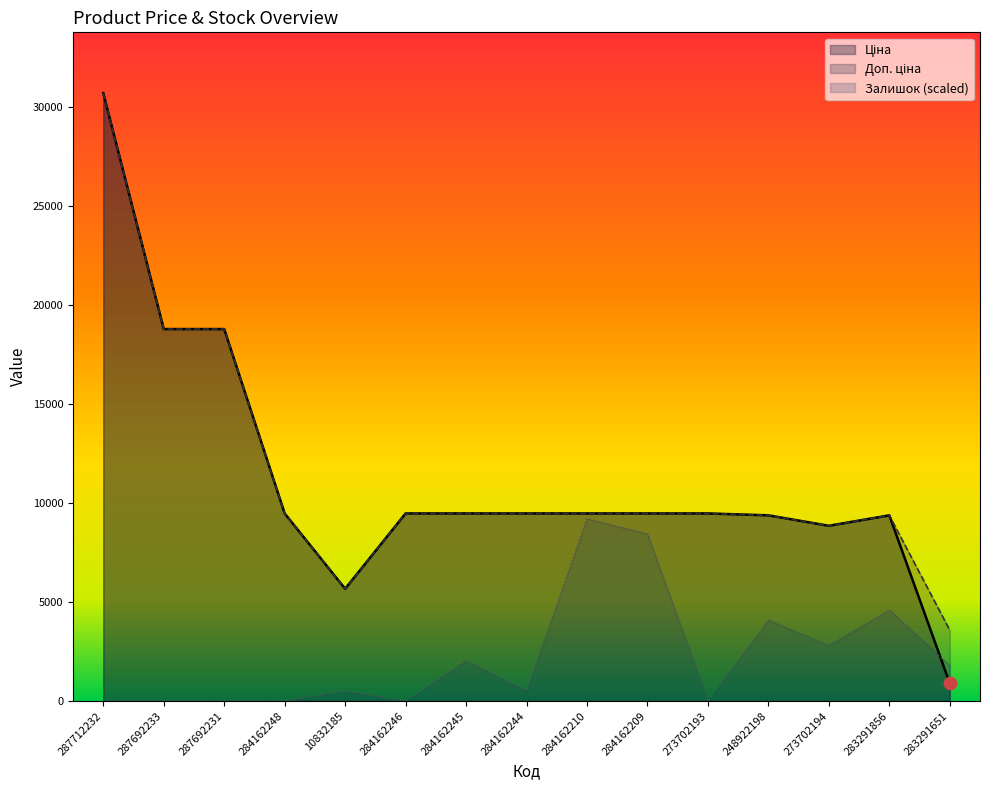

Which series has the largest Y range (max minus min)?

Ціна